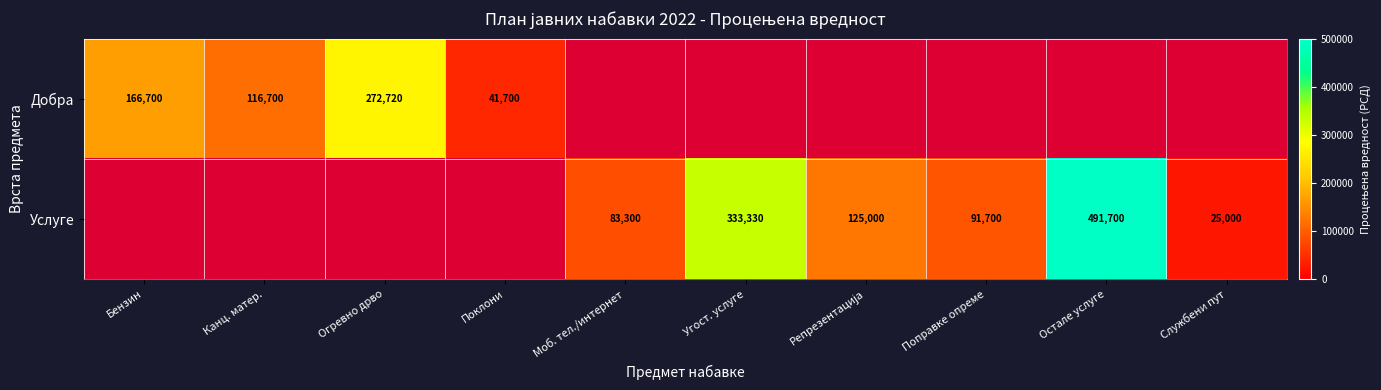

The value of Добра at Канц. матер. is 74467. True or false?

False